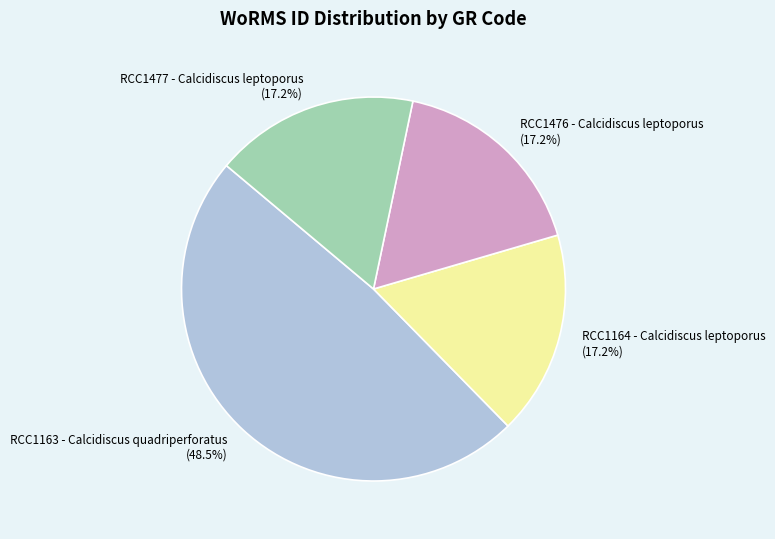

Is RCC1163 - Calcidiscus quadriperforatus the majority of the pie?

No